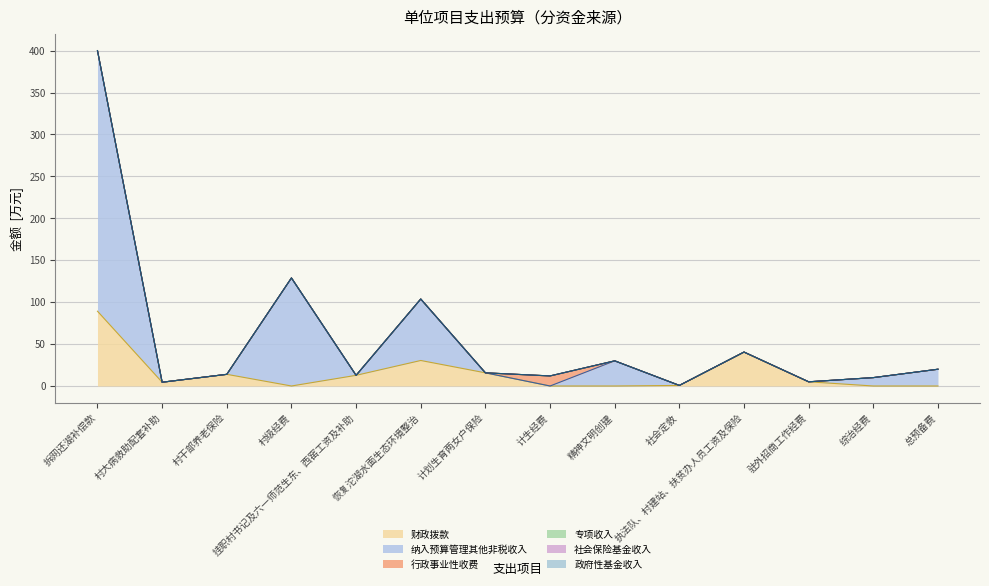

True or false: 纳入预算管理其他非税收入 and 专项收入 intersect in this chart.

False